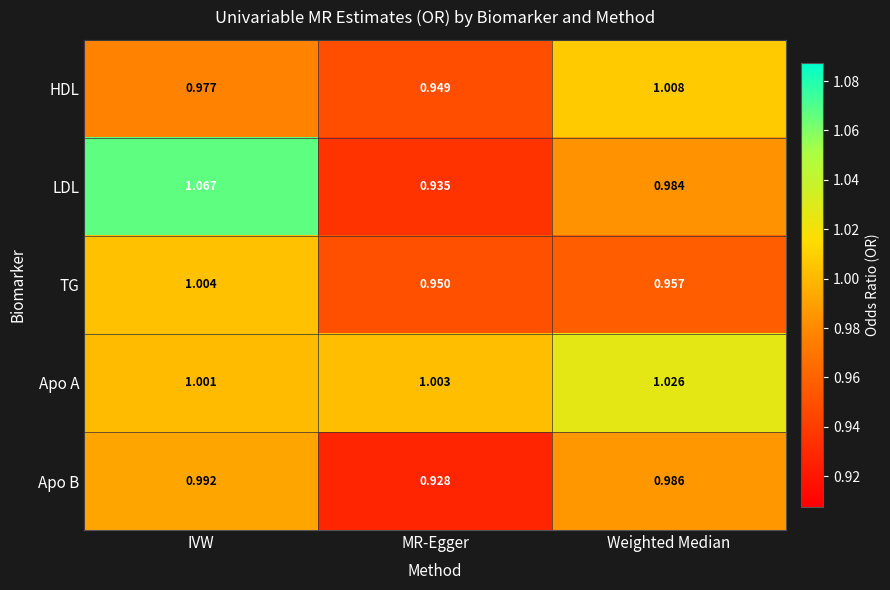

Which label corresponds to the smallest value in the chart?

MR-Egger